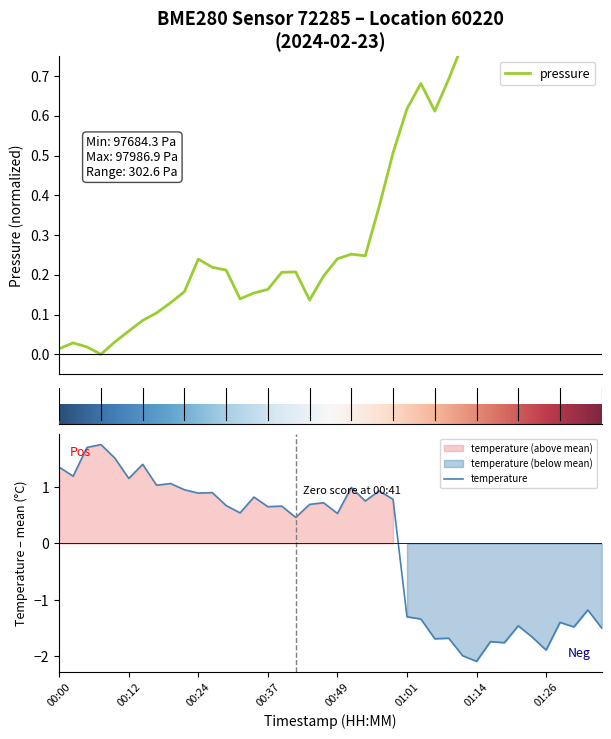

At which label does temperature reach its minimum?

01:14